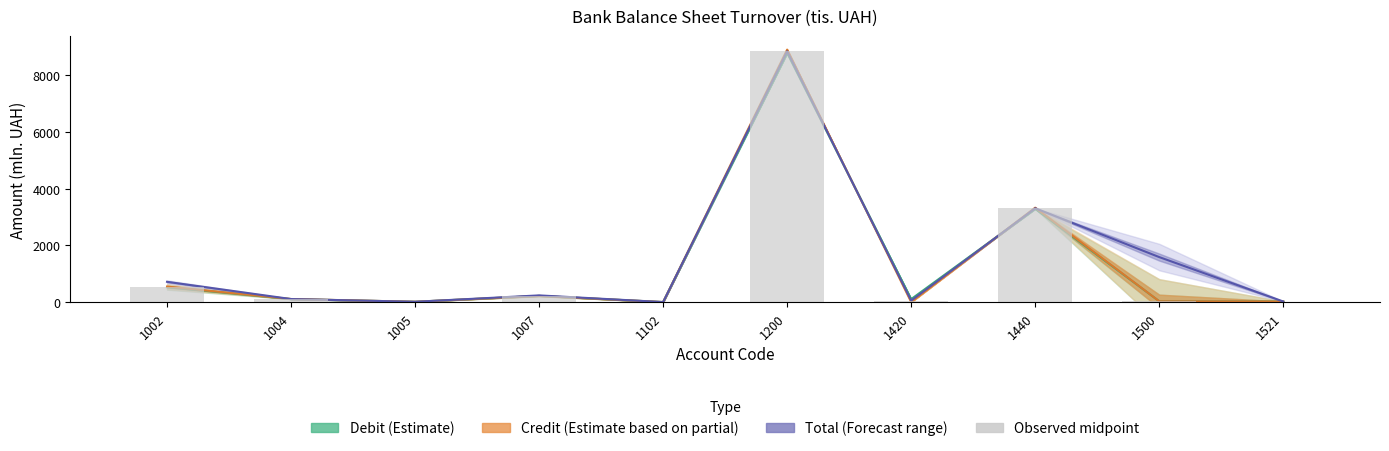

List the labels in order of value, smallest first.

1102, 1005, 1521, 1500, 1420, 1004, 1007, 1002, 1440, 1200